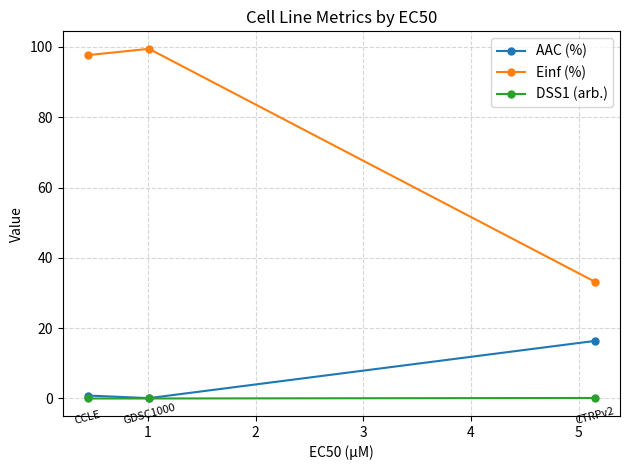

List the series in order of their peak value, lowest first.

DSS1 (arb.), AAC (%), Einf (%)